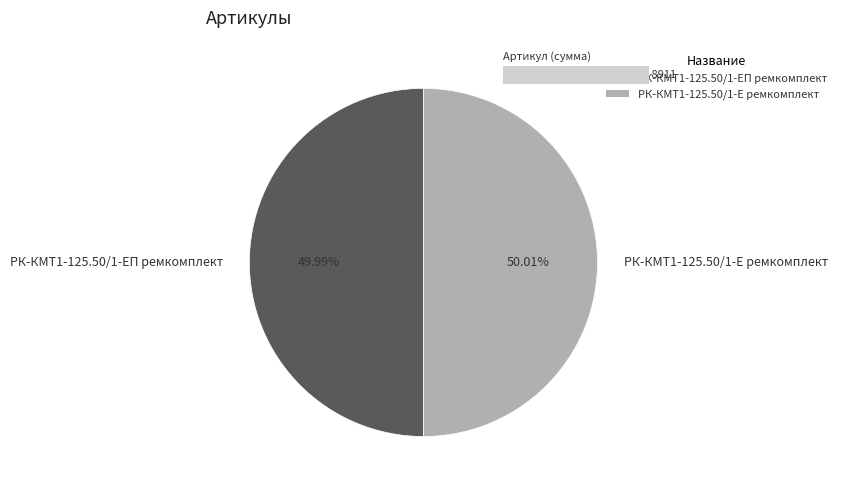

What is the change in value from РК-КМТ1-125.50/1-ЕП ремкомплект to РК-КМТ1-125.50/1-Е ремкомплект?

+1